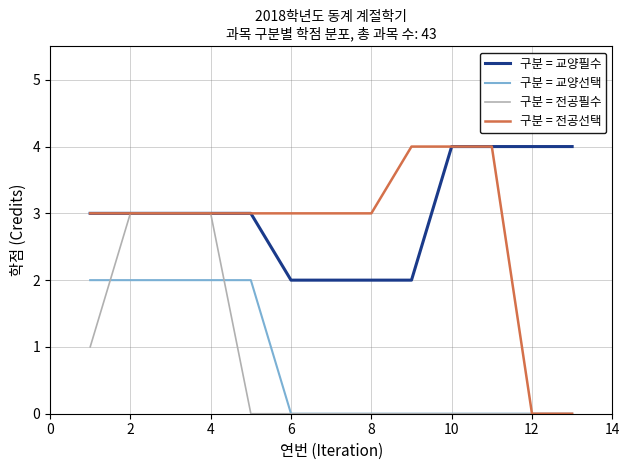

What is the maximum value shown in the chart?

4